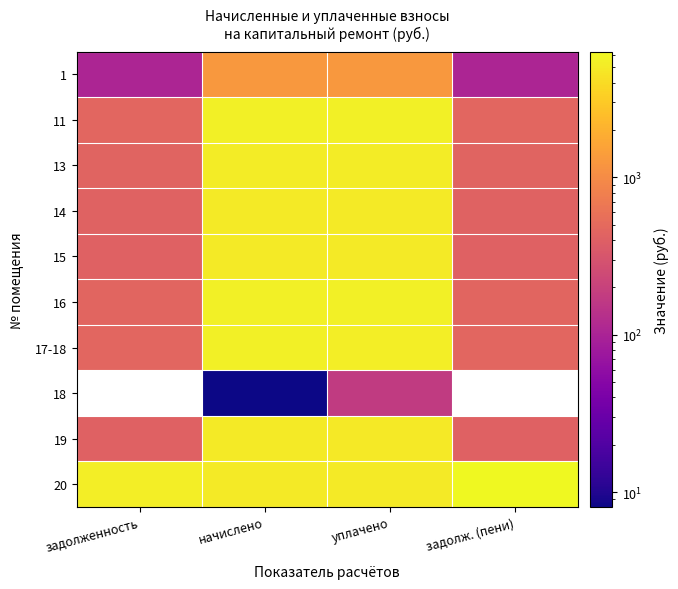

The 16 series shows 451.3 at задолж. (пени). True or false?

True